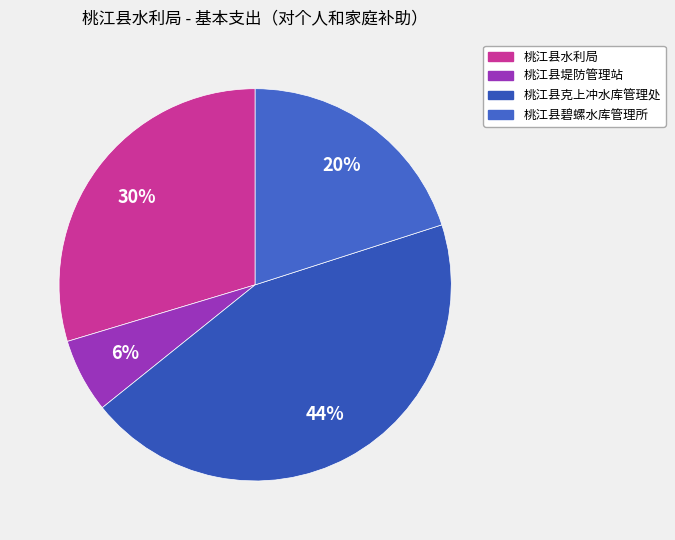

To the nearest percent, what is the combined percentage of 桃江县克上冲水库管理处 and 桃江县堤防管理站?

50%